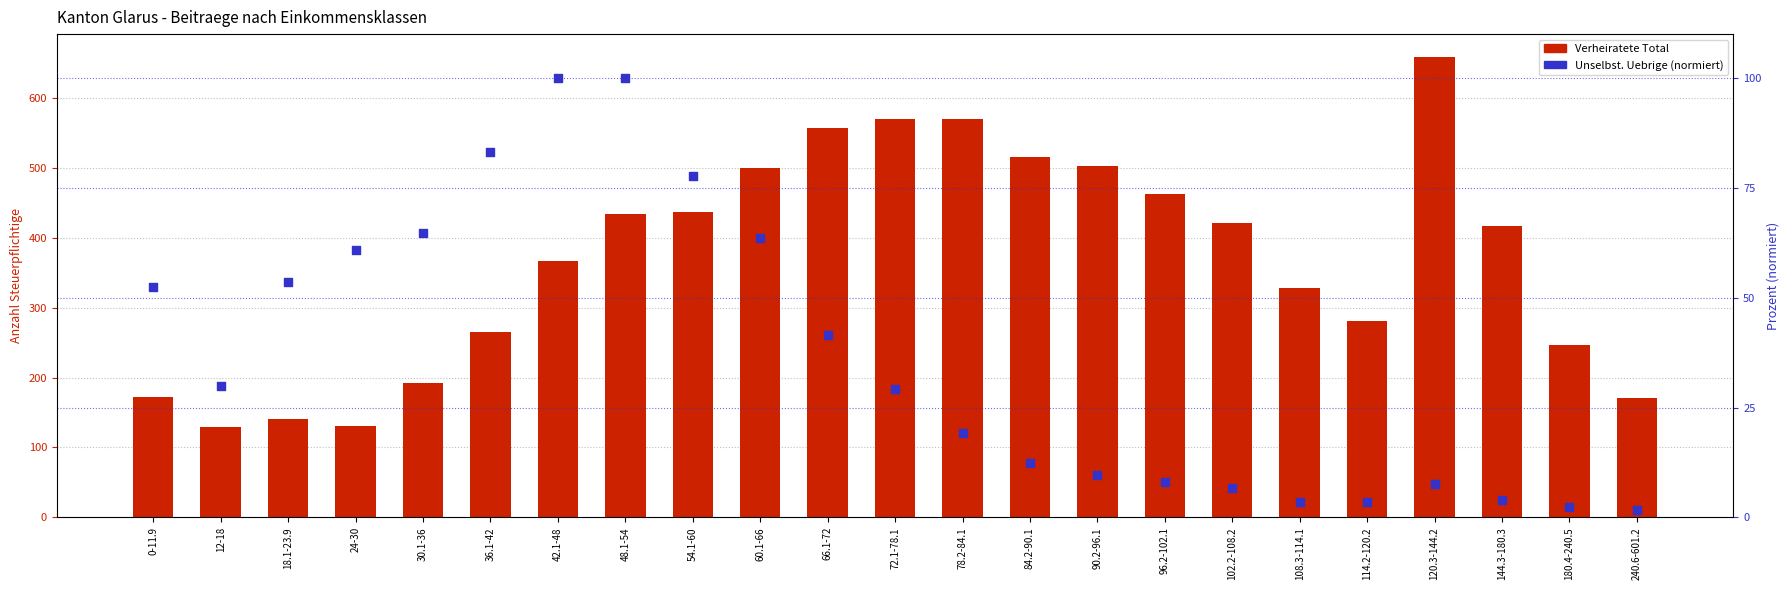

What are all the series names shown in the legend?

Verheiratete Total, Unselbst. Uebrige (norm.)